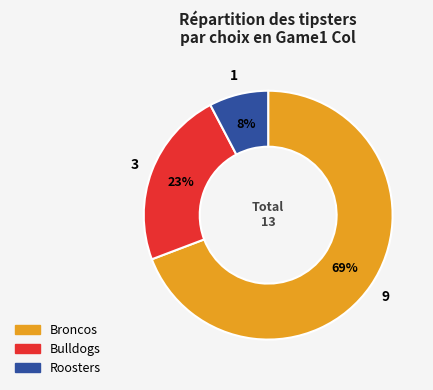

Do Roosters and Bulldogs together represent more than half of the pie?

No